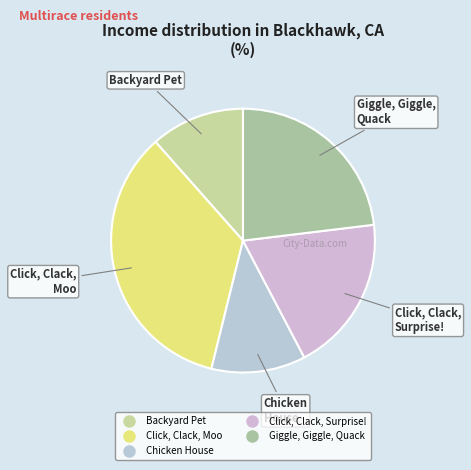

Is Click, Clack, Surprise! the majority of the pie?

No